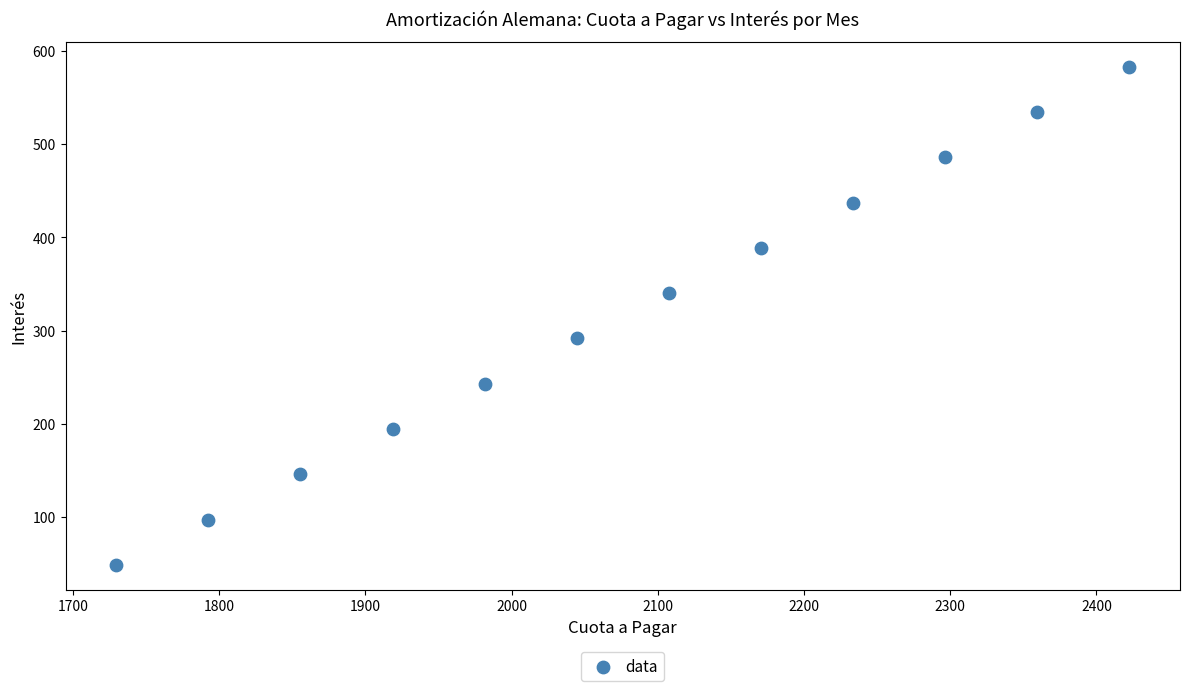

What is the average X value?

2076.1